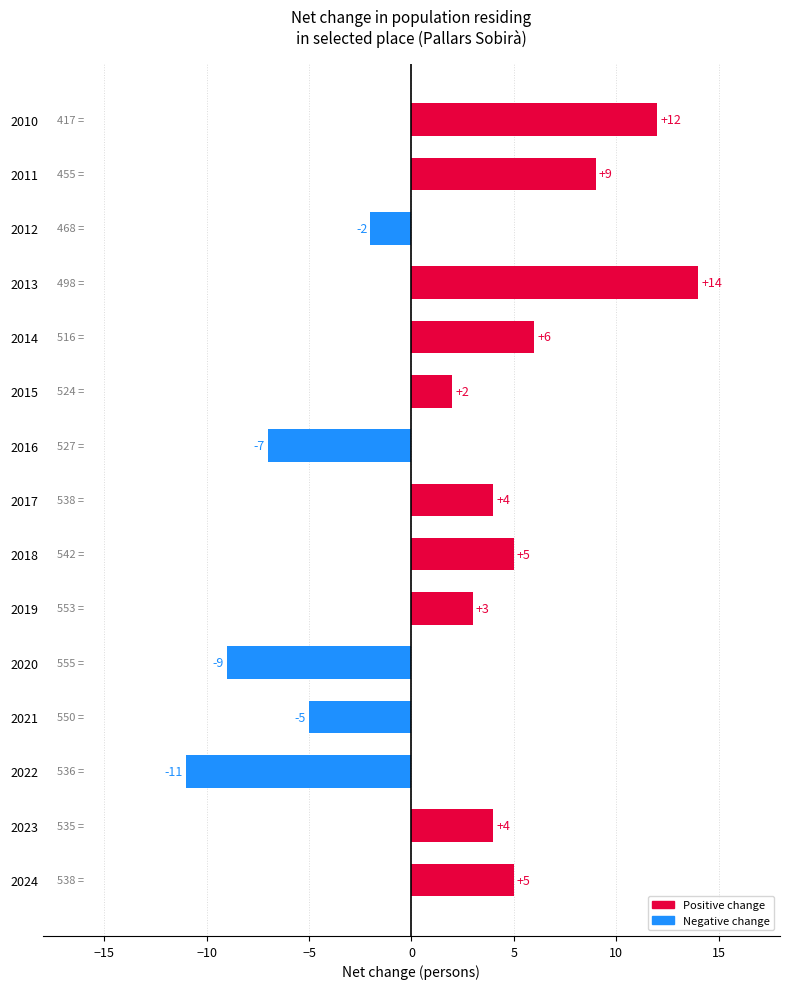

Which category has the highest value across all series?

2013